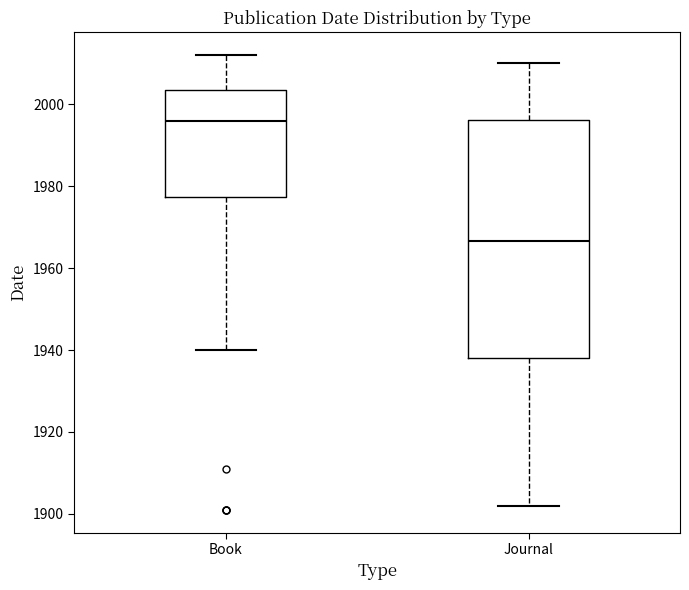

Which box has the highest median line?

Book